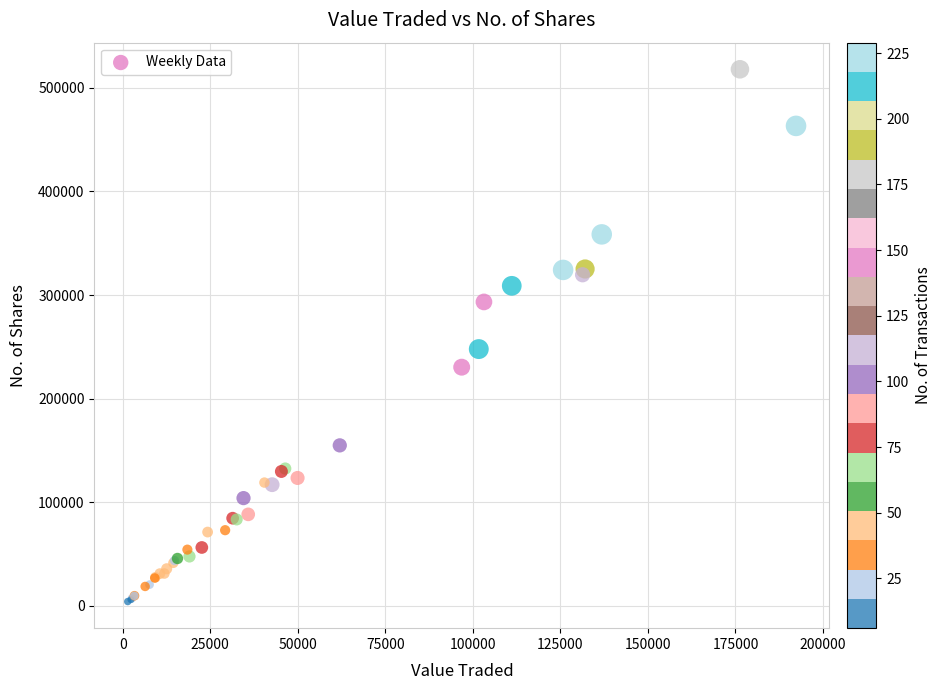

What Y value in the scatter plot is closest to 261032?

247848